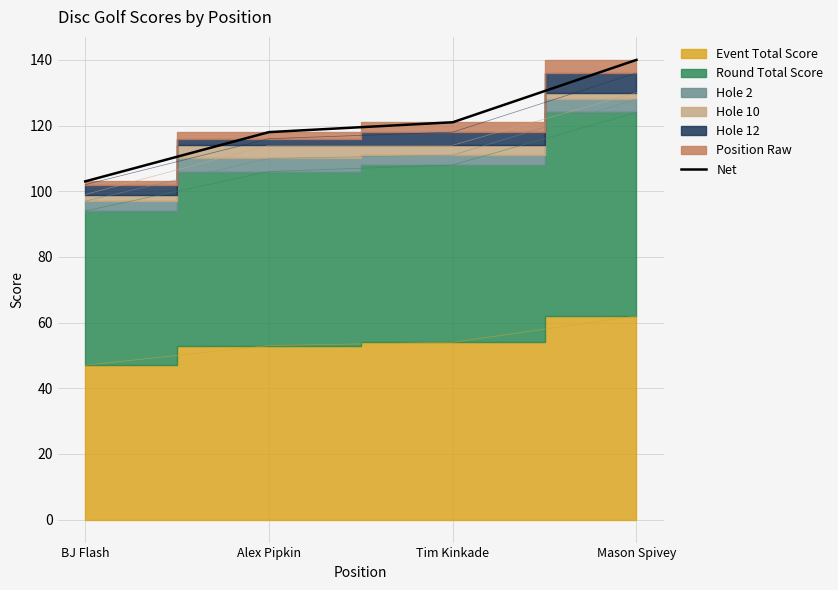

What is the label of the 3rd point from the left?

Tim Kinkade